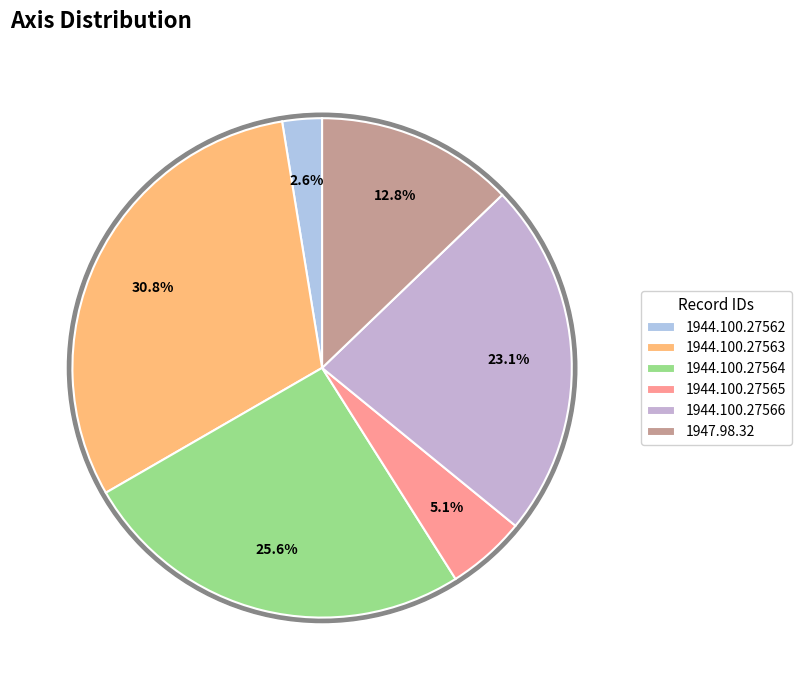

What percentage is NOT represented by 1944.100.27565?

94.9%